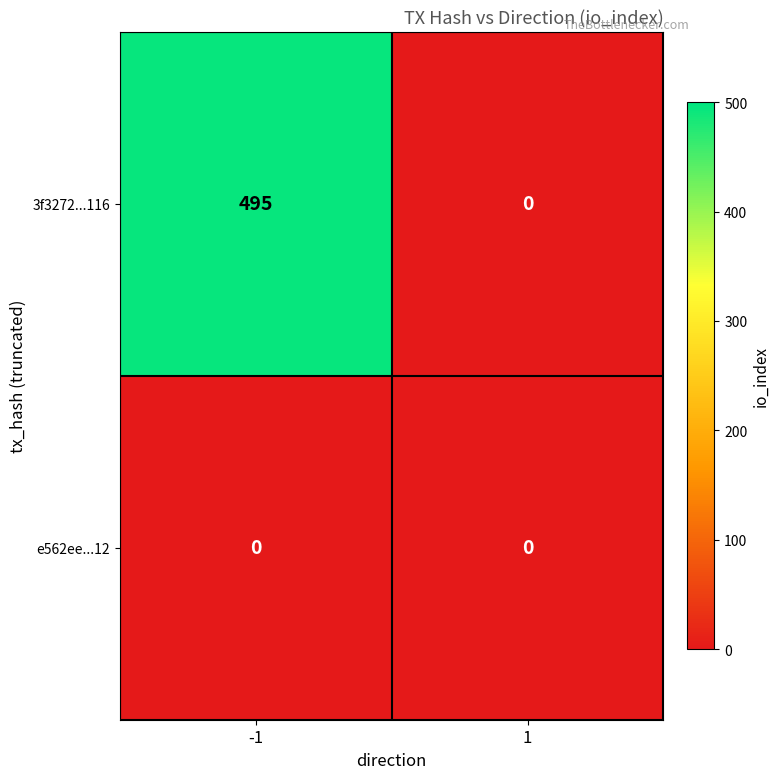

What is the sum of the 3f3272...116 values at 1 and -1?

495